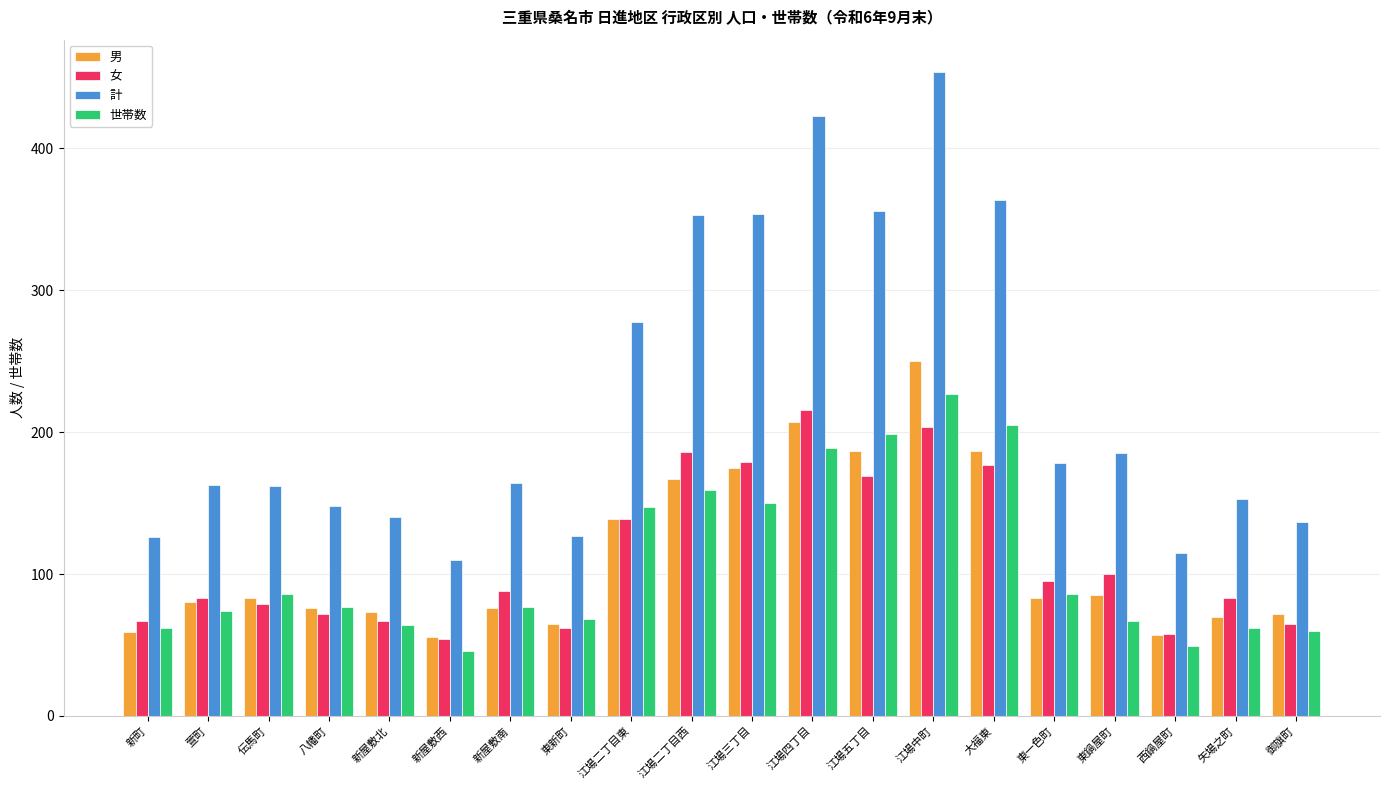

What is the approximate value of 計 at 八幡町?

148